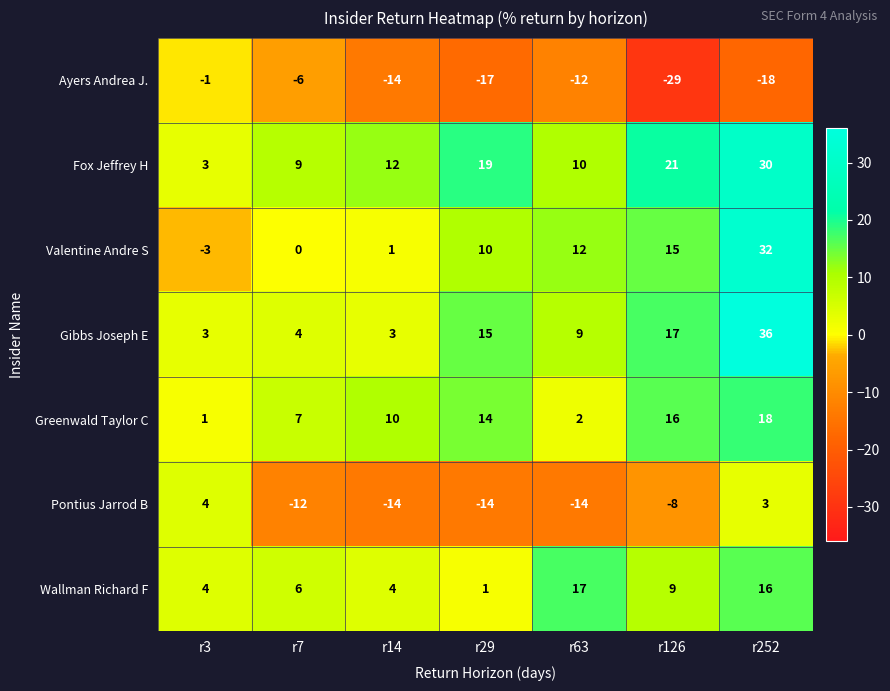

What is the average value of the Ayers Andrea J. series?

-14